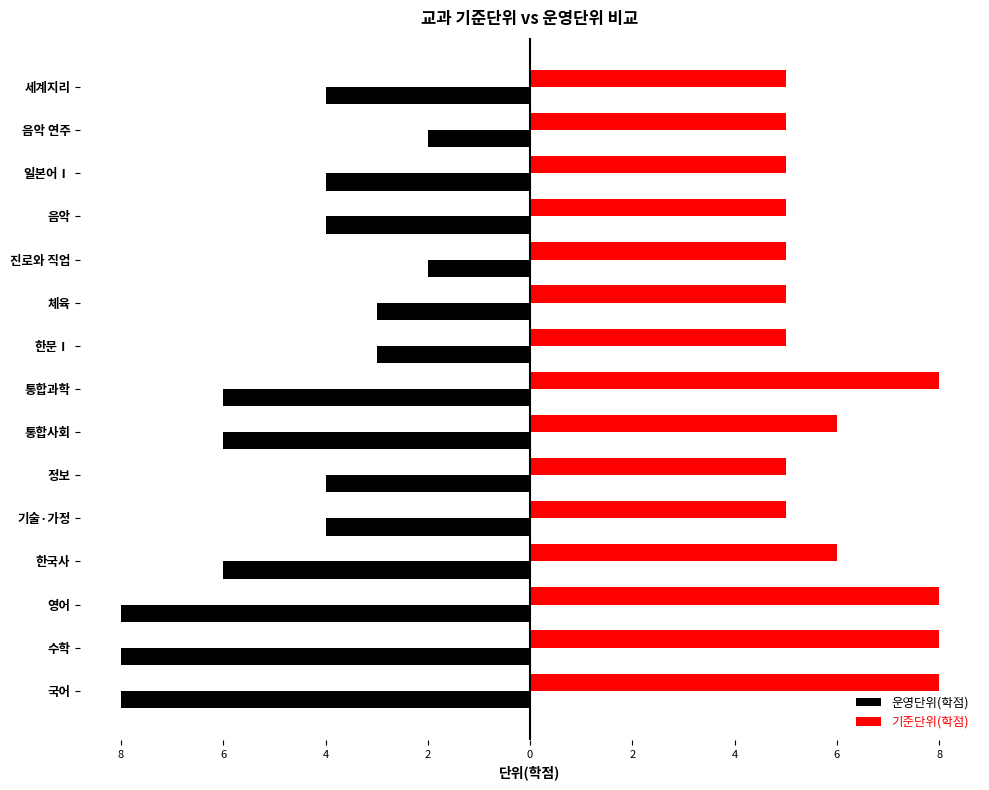

What are all the series names shown in the legend?

운영단위(학점), 기준단위(학점)